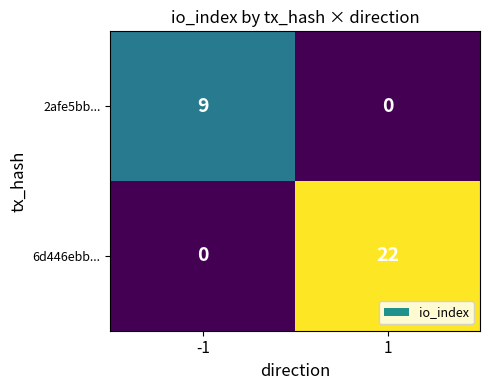

What is the approximate value of 2afe5bb... at -1?

9